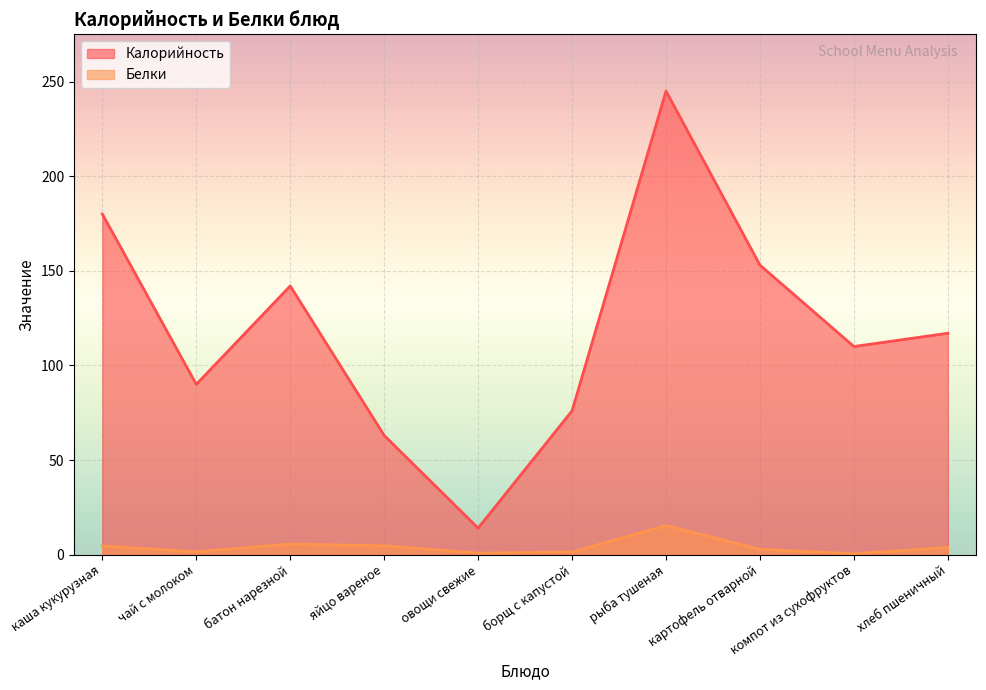

Reading right to left, what are all the values shown in this chart?

Калорийность: 117.0	110.0	153.0	245.0	76.0	14.0	63.0	142.0	90.0	180.0
Белки: 3.8	0.5	2.8	15.4	1.4	0.8	4.7	5.6	1.5	4.6